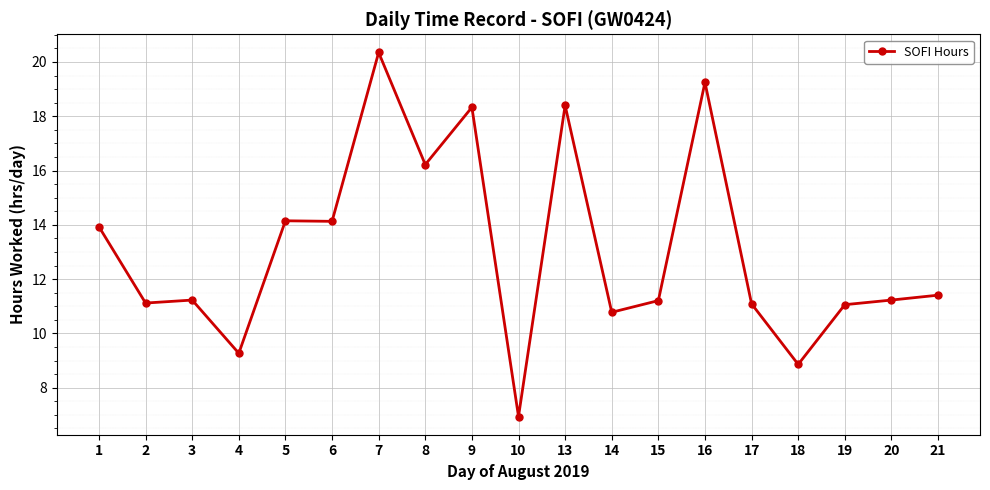

Does the chart have visible grid lines?

Yes